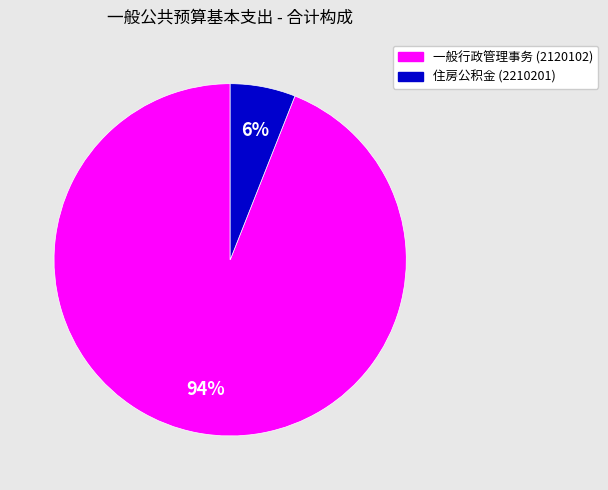

Do 住房公积金 (2210201) and 一般行政管理事务 (2120102) together represent more than half of the pie?

Yes